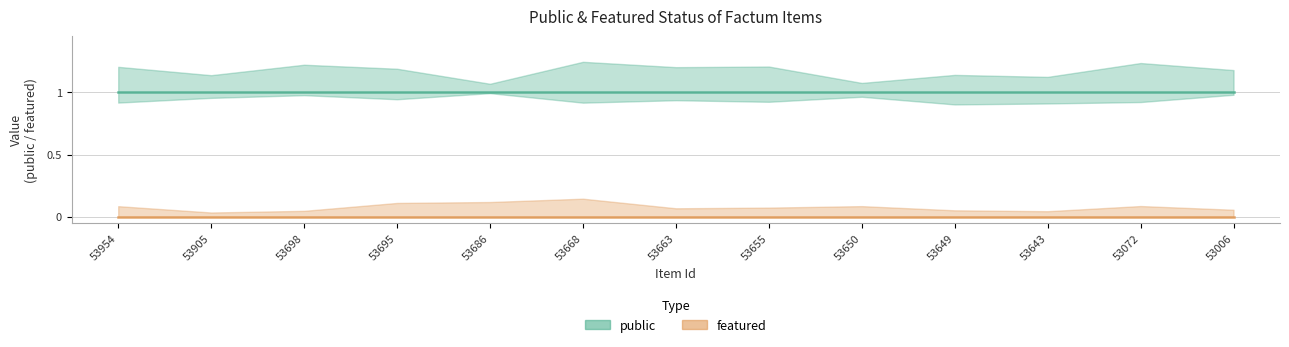

True or false: public has more than 1 points higher than both neighbors.

False